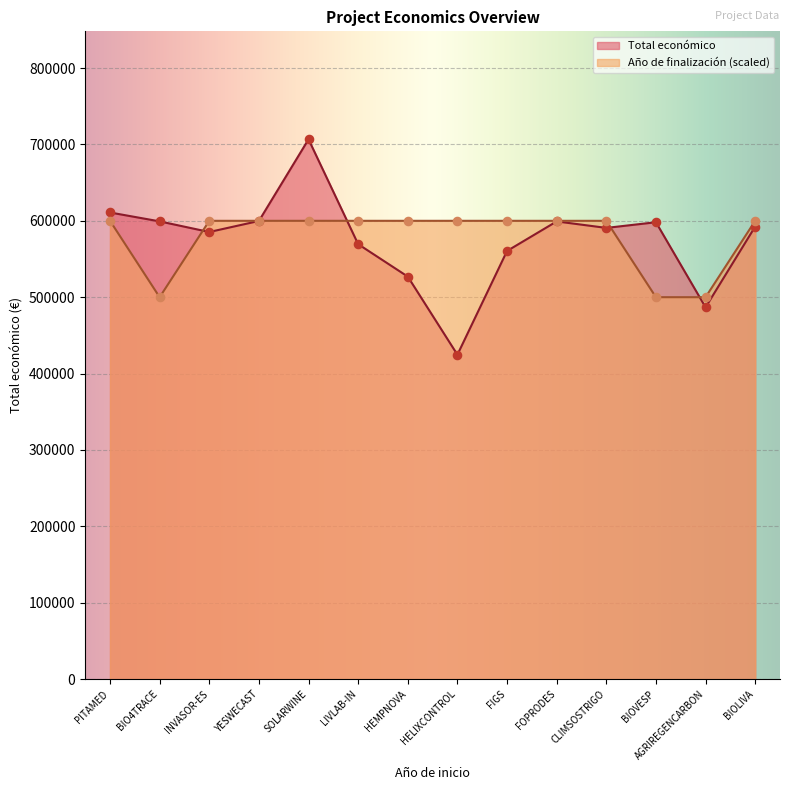

At which category is the sum across all series the highest?

SOLARWINE